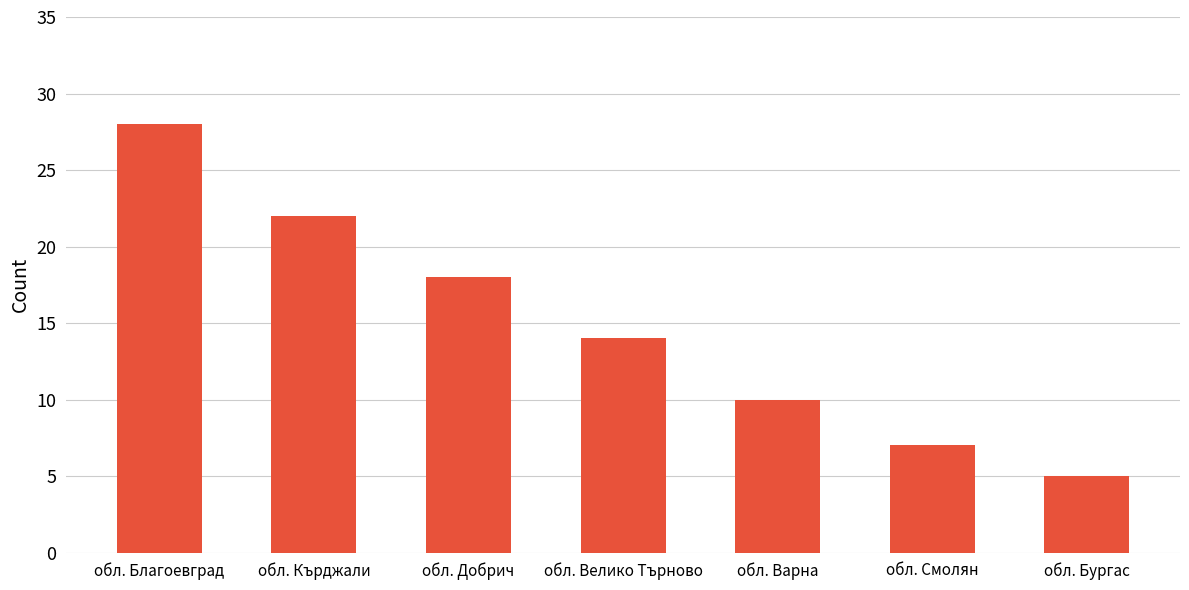

Rank the categories by value from highest to lowest.

обл. Благоевград, обл. Кърджали, обл. Добрич, обл. Велико Търново, обл. Варна, обл. Смолян, обл. Бургас